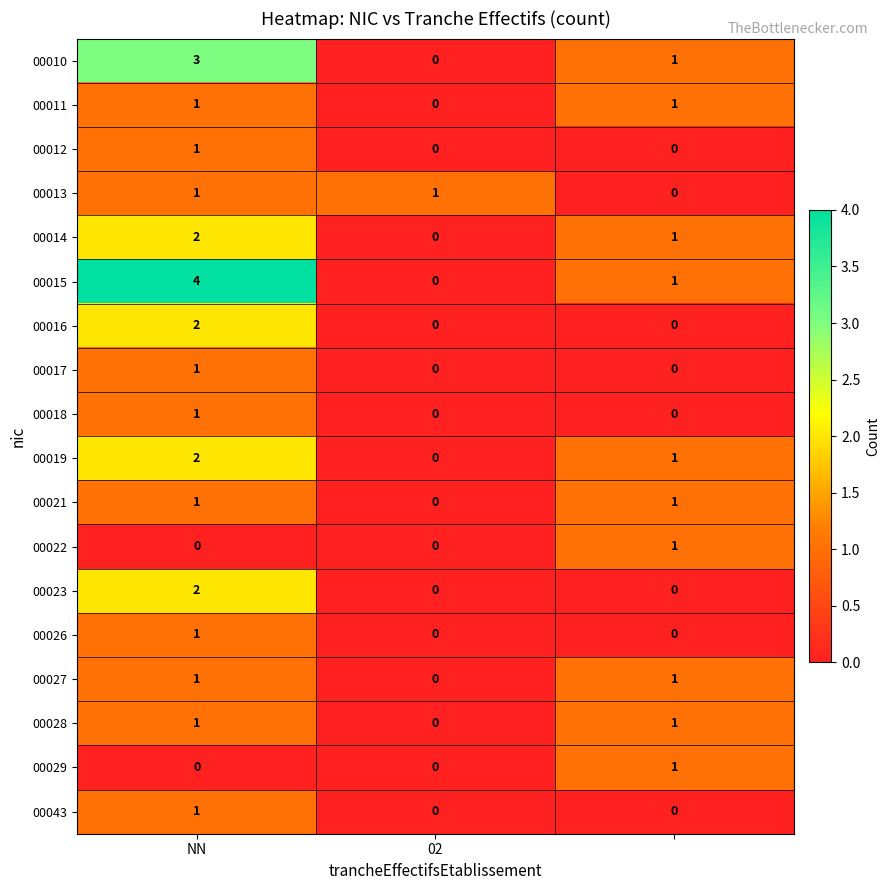

What is the greatest value displayed?

4